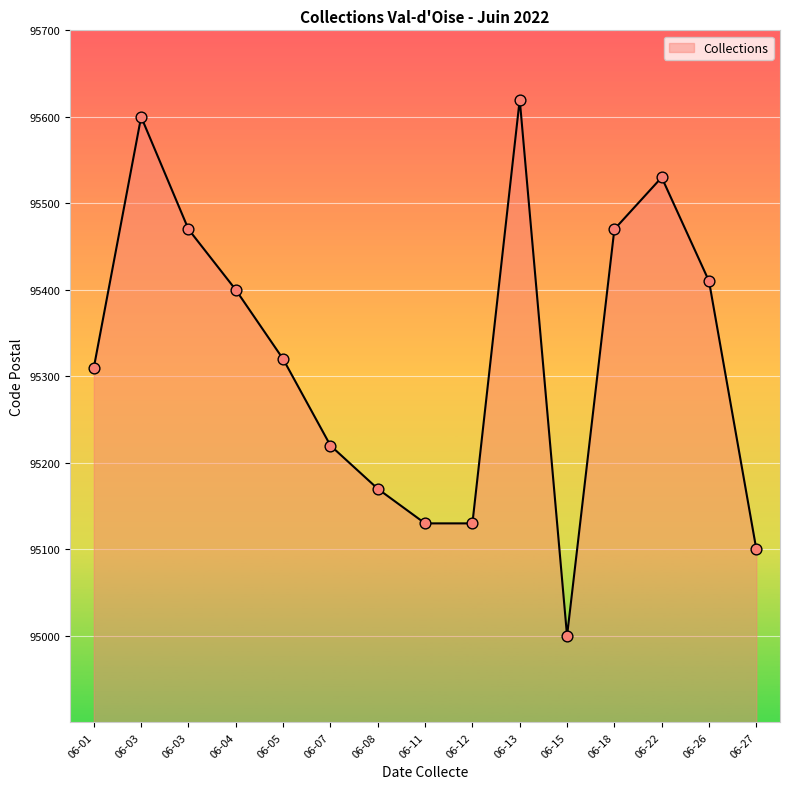

Is this an area chart (filled region under the line)?

Yes